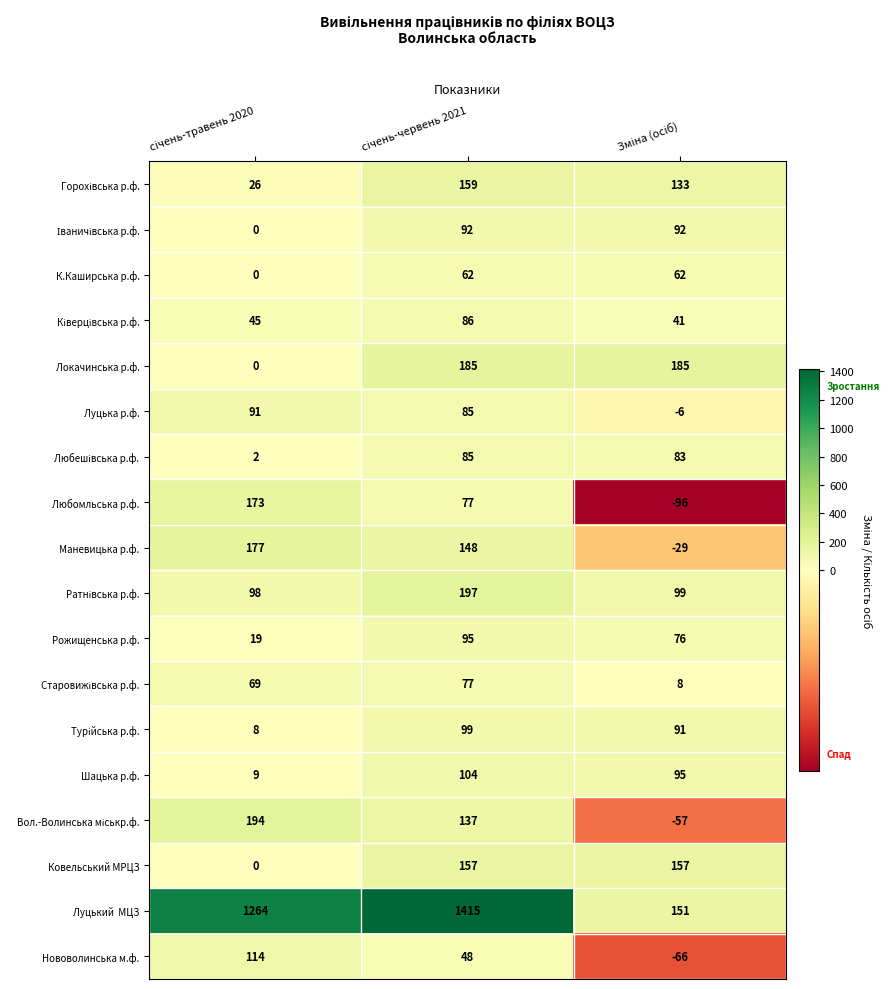

What is the sum of all Ковельський МРЦЗ values?

314